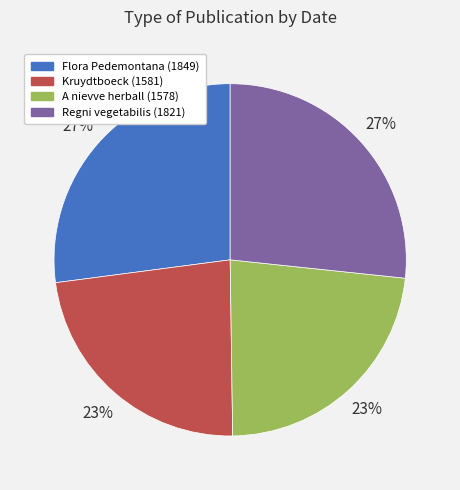

Between Regni vegetabilis (1821) and A nievve herball (1578), which is larger?

Regni vegetabilis (1821)